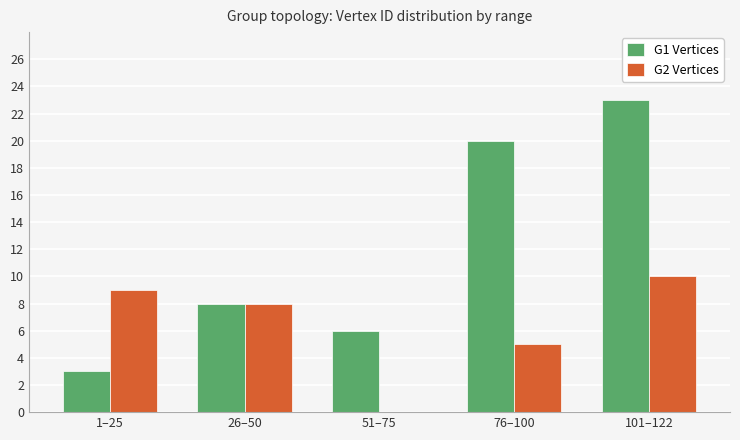

Reading left to right, what are all the values shown in this chart?

G1 Vertices: 3	8	6	20	23
G2 Vertices: 9	8	0	5	10